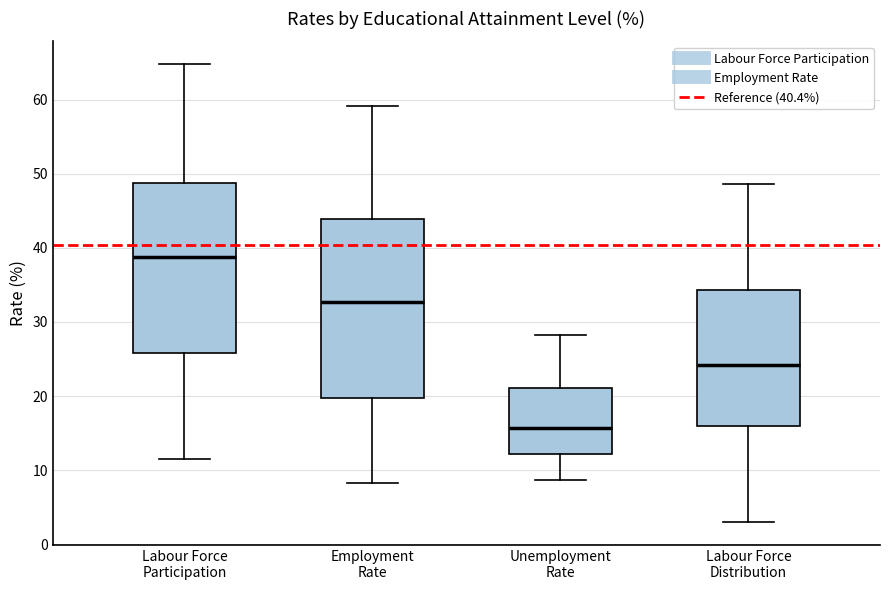

Reading left to right, transcribe this box plot: for each box, give where its median line is, the range the box spans, and where its two whiskers end, as read against the y-axis. The values are not printed on the chart, so give them approximately, as read against the axis.

Labour Force Participation: median 39, box 26 to 49, whiskers 11 to 65
Employment Rate: median 33, box 20 to 44, whiskers 8 to 59
Unemployment Rate: median 16, box 12 to 21, whiskers 9 to 28
Labour Force Distribution: median 24, box 16 to 34, whiskers 3 to 49